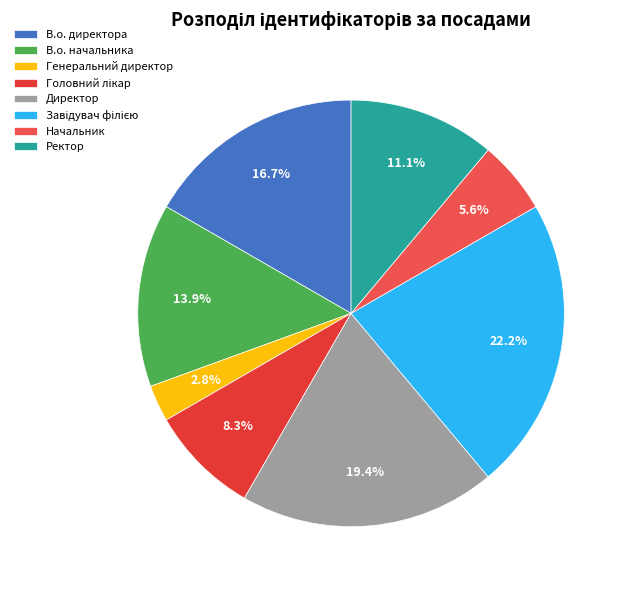

To the nearest percent, what is the average slice percentage?

12%